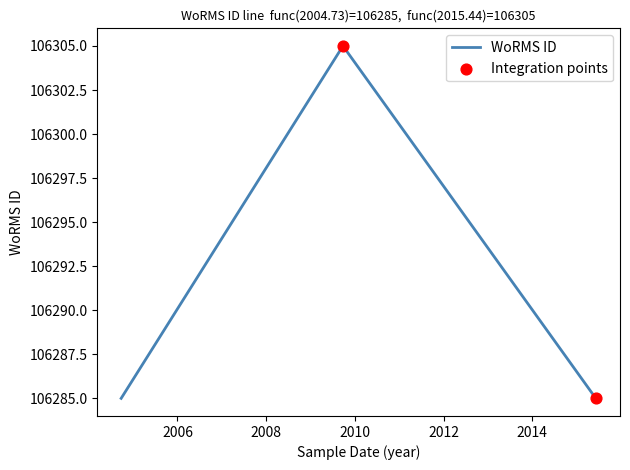

How many interior local peaks (higher than both neighbors) does the data have?

1